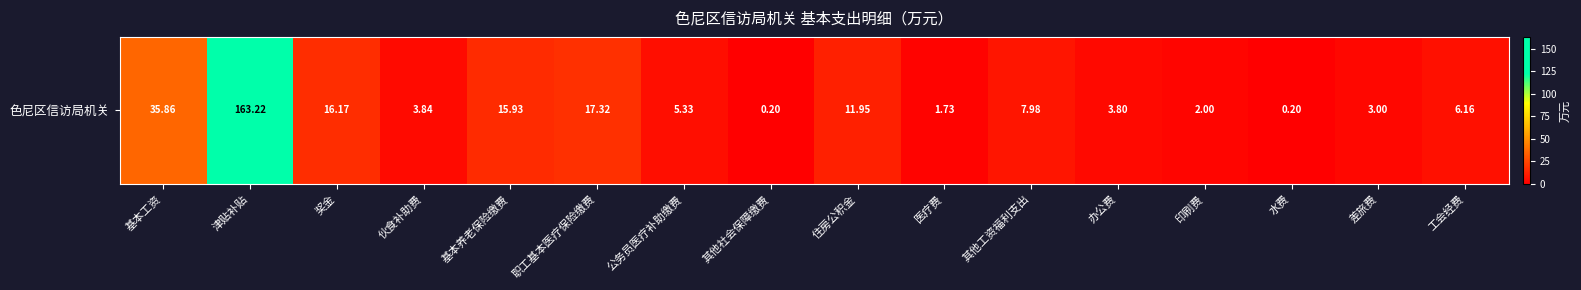

At which category does the chart reach its peak across all series?

津贴补贴